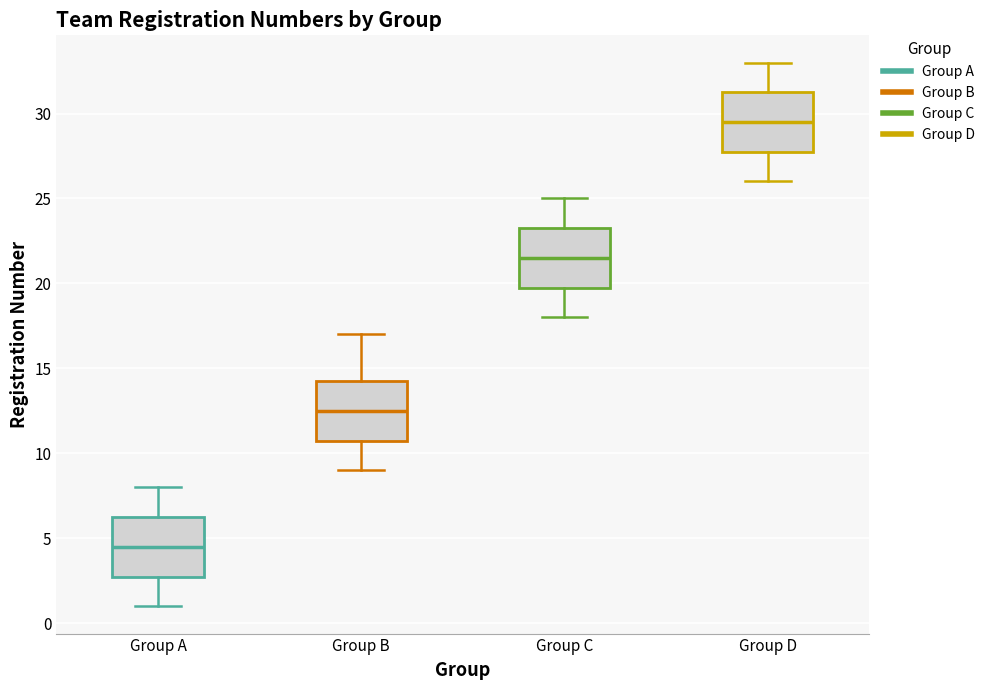

Reading left to right, read every box against the y-axis: the position of its median line, the range the box covers, and the ends of its whiskers. The values are not printed on the chart, so give them approximately, as read against the axis.

Group A: median 4.5, box 3.0 to 6.5, whiskers 1.0 to 8.0
Group B: median 12.5, box 11.0 to 14.5, whiskers 9.0 to 17.0
Group C: median 21.5, box 20.0 to 23.5, whiskers 18.0 to 25.0
Group D: median 29.5, box 28.0 to 31.5, whiskers 26.0 to 33.0